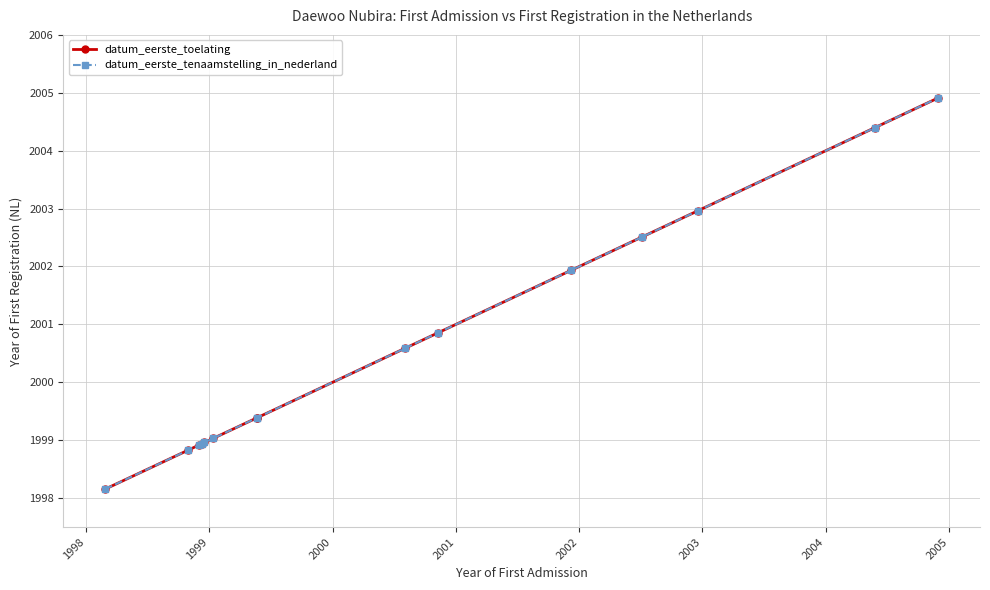

What is the difference between the maximum and minimum values in the datum_eerste_tenaamstelling_in_nederland series?

6.8